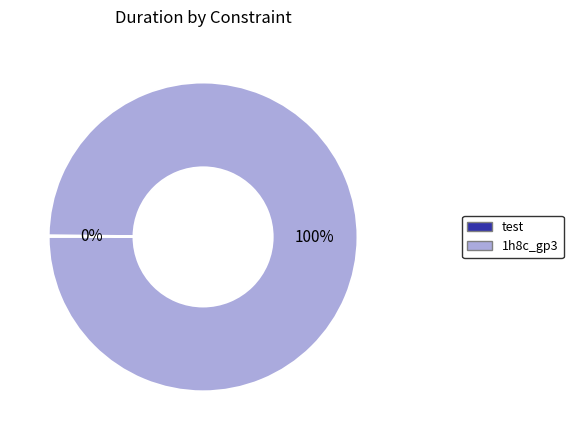

Is there any slice that represents more than half of the pie?

Yes